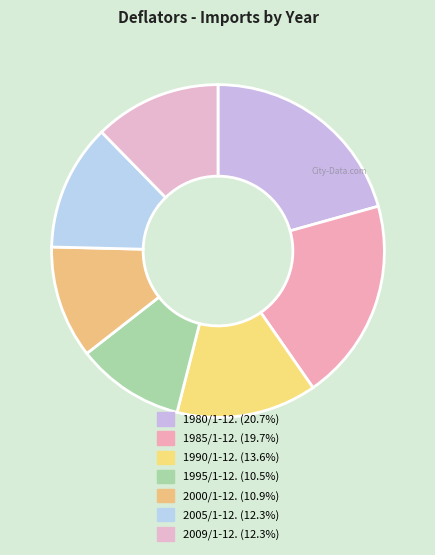

True or false: 2005/1-12. accounts for 12% of the total.

True